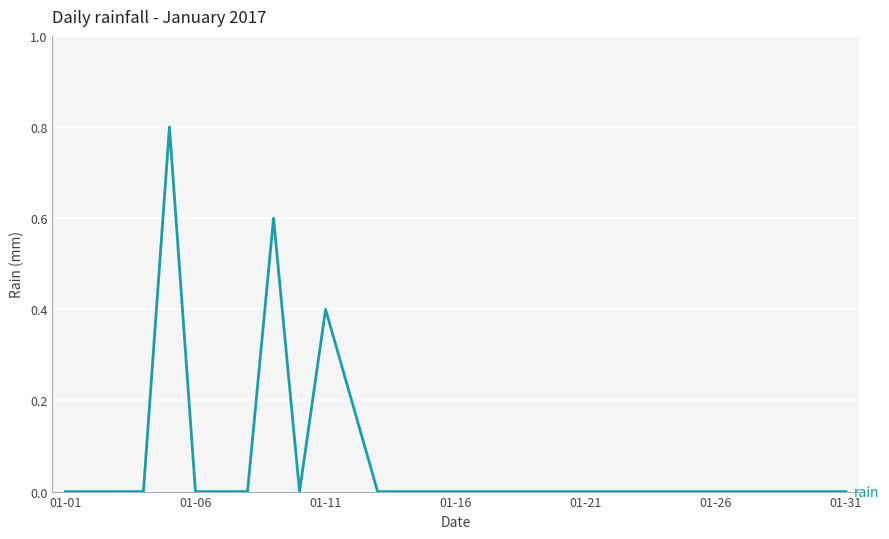

Reading right to left, extract all data points from this chart.

0.0	0.0	0.0	0.0	0.0	0.0	0.0	0.0	0.0	0.0	0.0	0.0	0.0	0.0	0.0	0.0	0.0	0.0	0.0	0.2	0.4	0.0	0.6	0.0	0.0	0.0	0.8	0.0	0.0	0.0	0.0